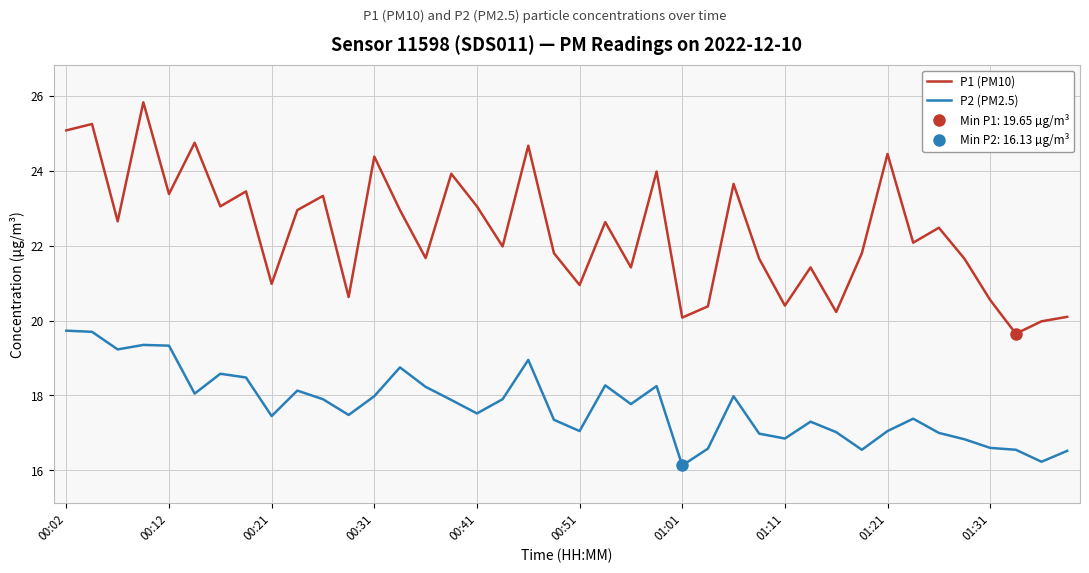

Is it true that P2 (PM2.5) equals 27.6 at 00:51?

False